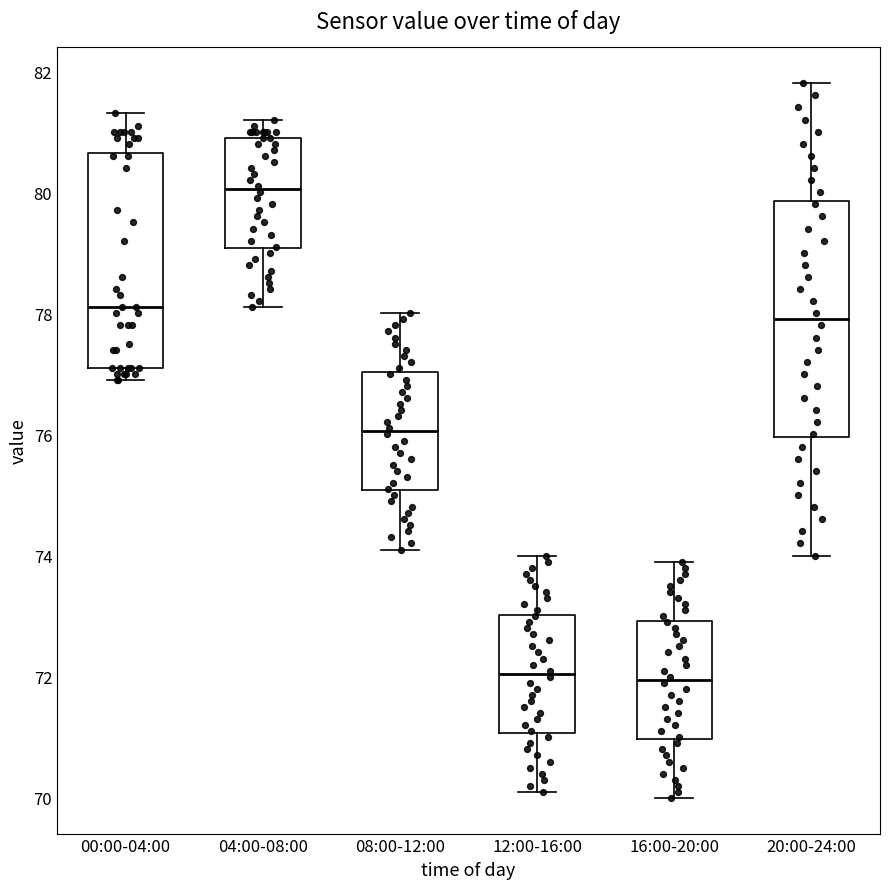

Where does the upper whisker of the box for 12:00-16:00 end on the y-axis? The values are not printed on the chart, so give them approximately, as read against the axis.

74.0